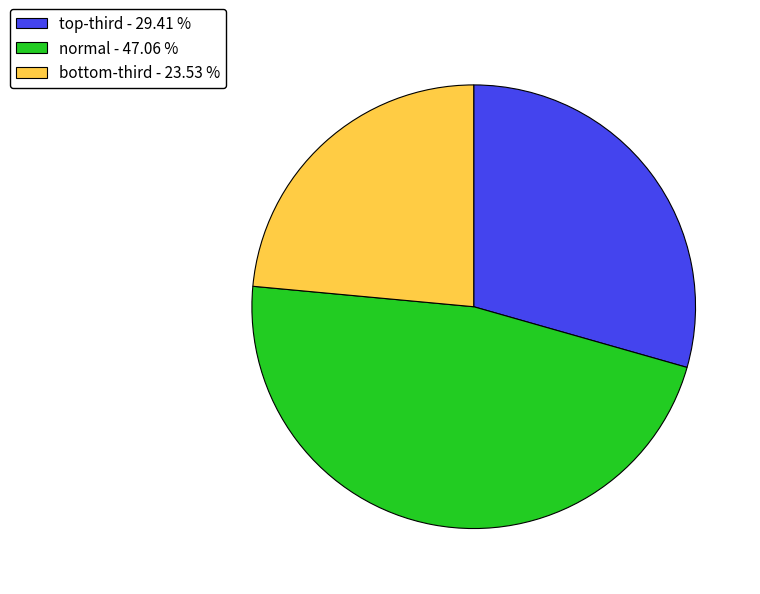

Is normal the majority of the pie?

No